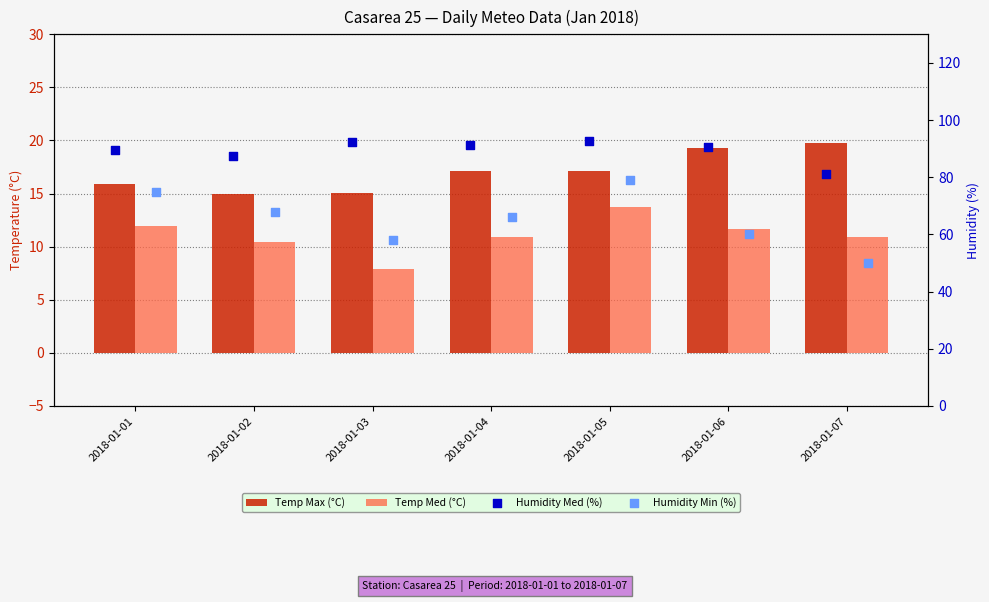

At which category is the sum across all series the highest?

2018-01-05